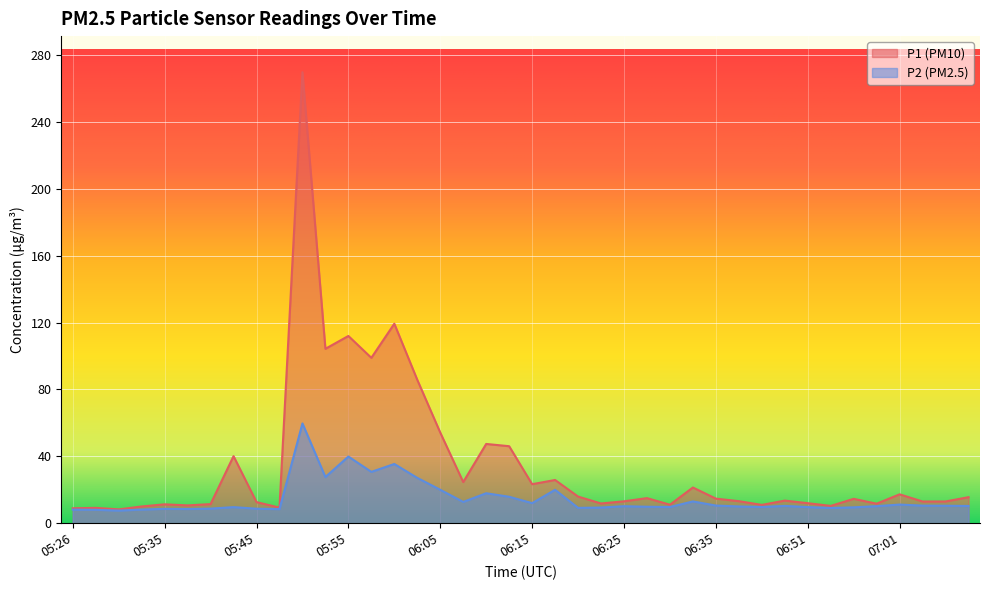

What are all the series names shown in the legend?

P1 (PM10), P2 (PM2.5)